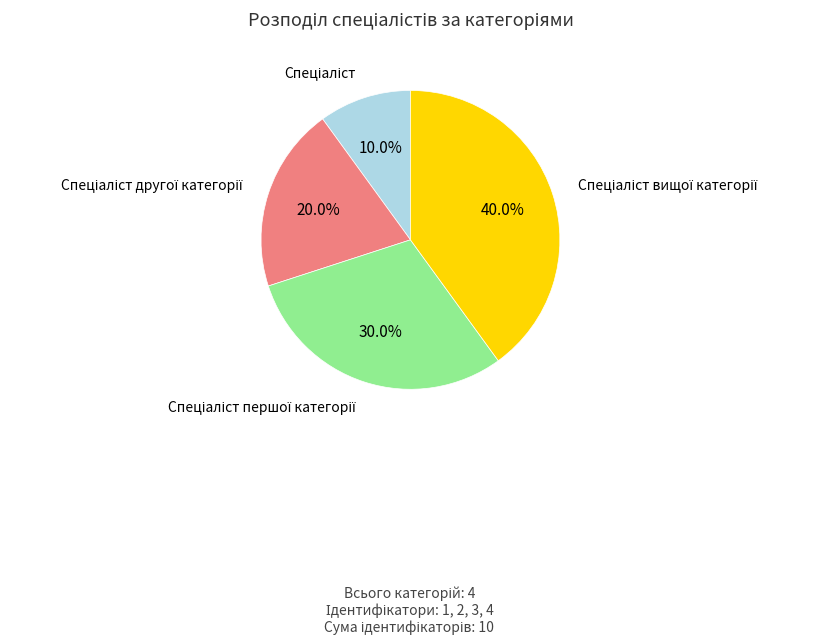

Is there a majority slice in this chart?

No